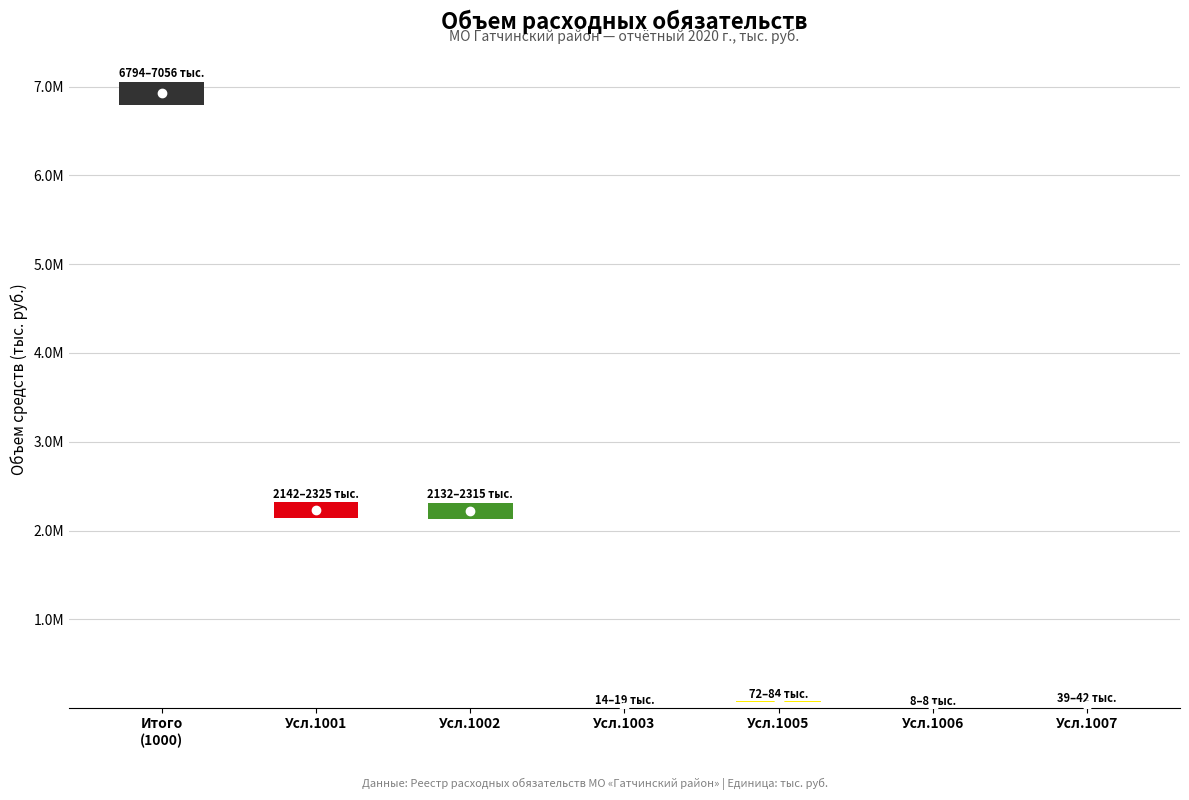

Reading left to right, list all the values displayed in this chart.

1000=7055980.3	1001=2324652.0	1002=2314810.2	1003=19177.3	1005=83739.6	1006=8413.7	1007=42012.9